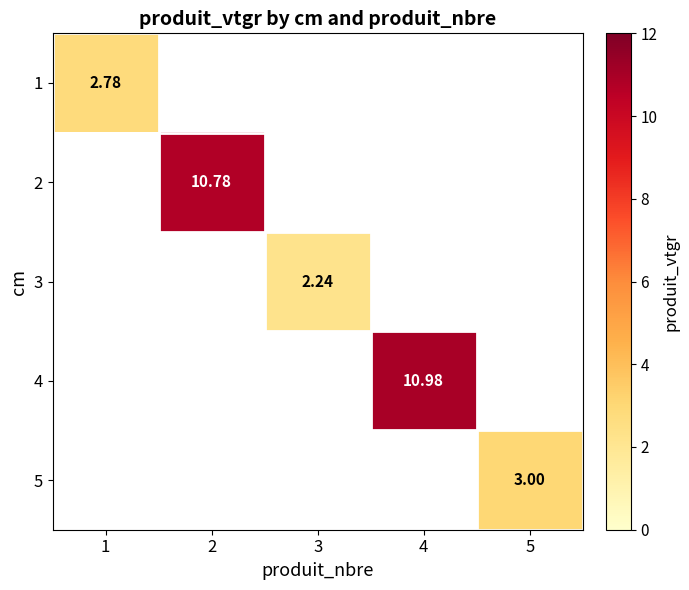

The 2 series shows 6.0 at 2. True or false?

False